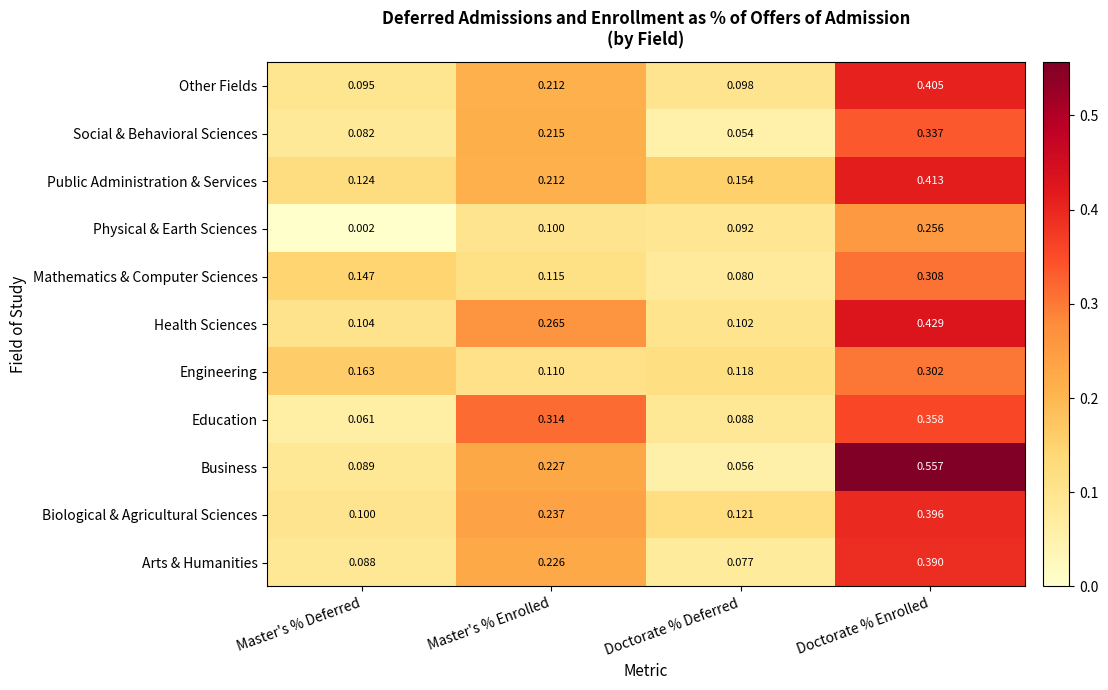

Where is Arts & Humanities nearest to the value 0?

Doctorate % Deferred